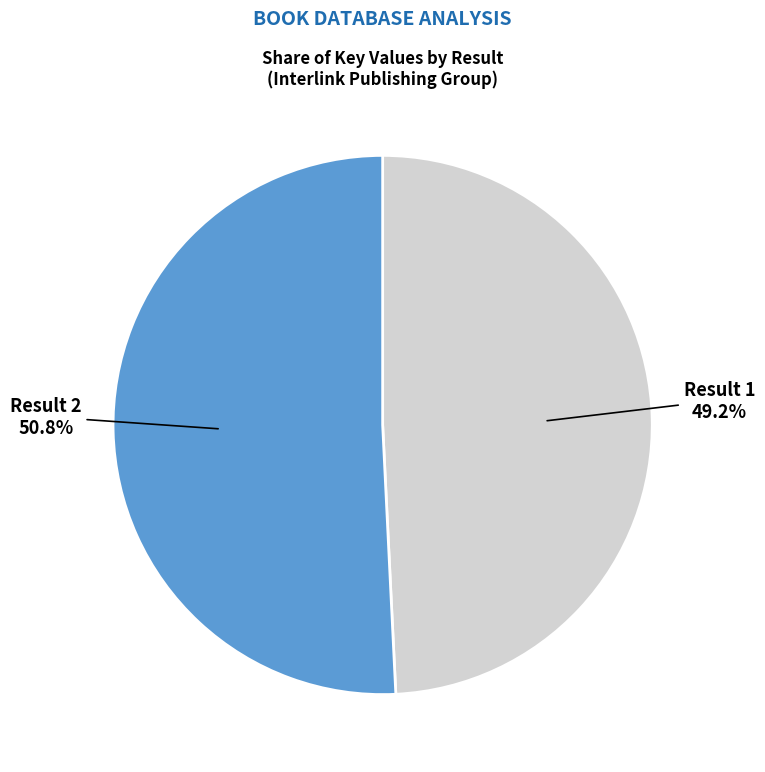

To the nearest percent, what is the average slice percentage?

50%